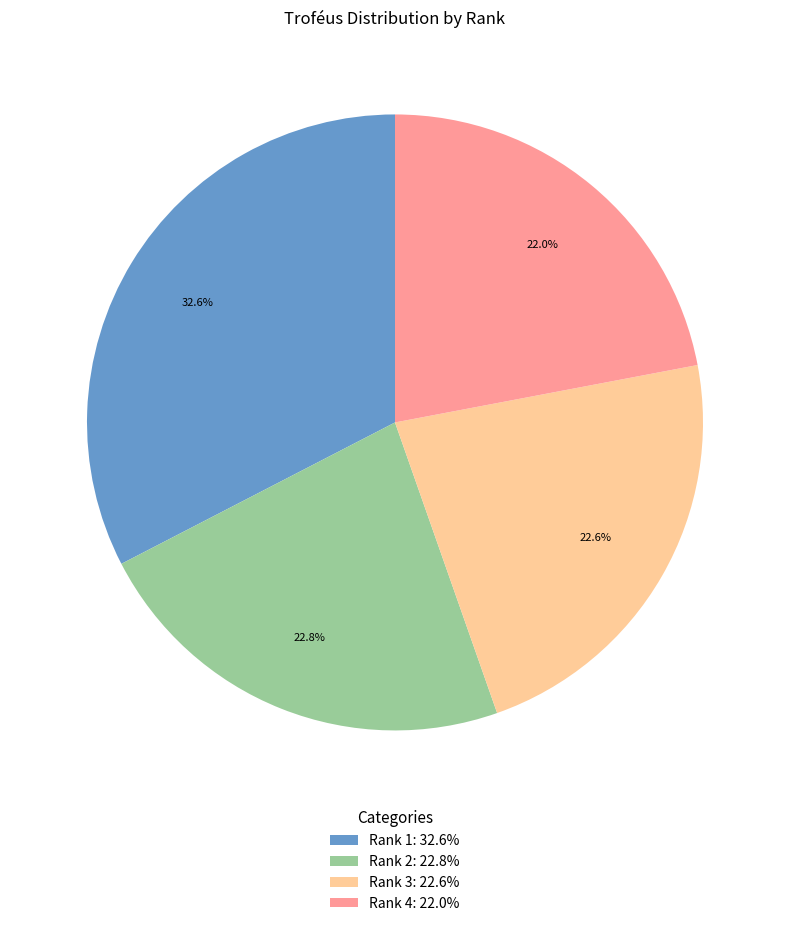

What portion of the pie excludes Rank 2: 22.8%?

77.2%